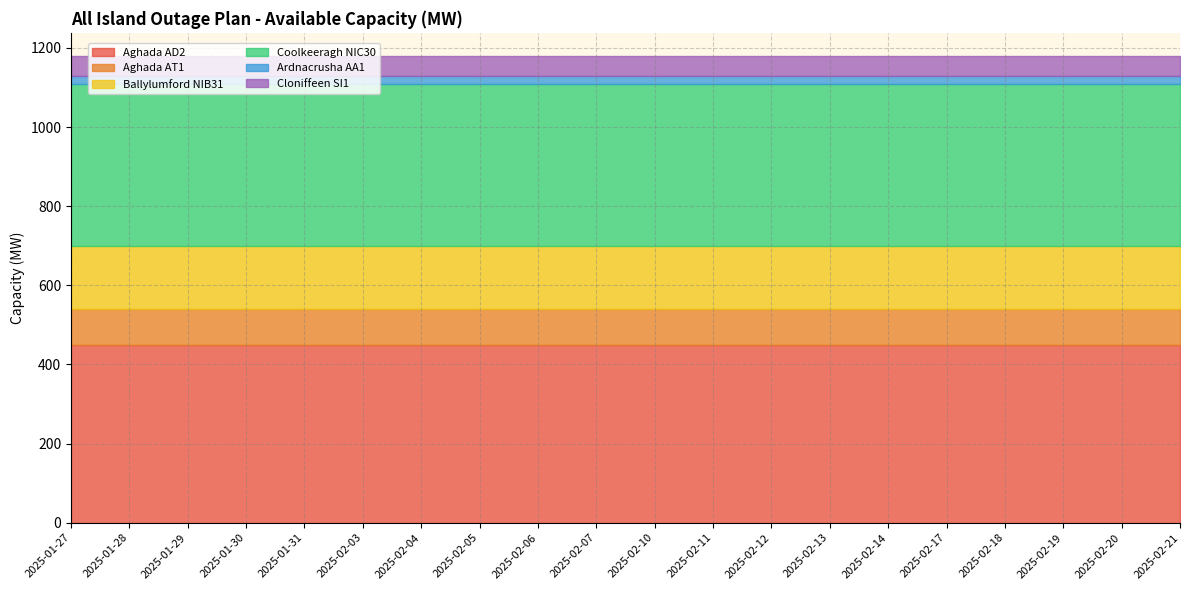

How many series are shown in this chart?

6